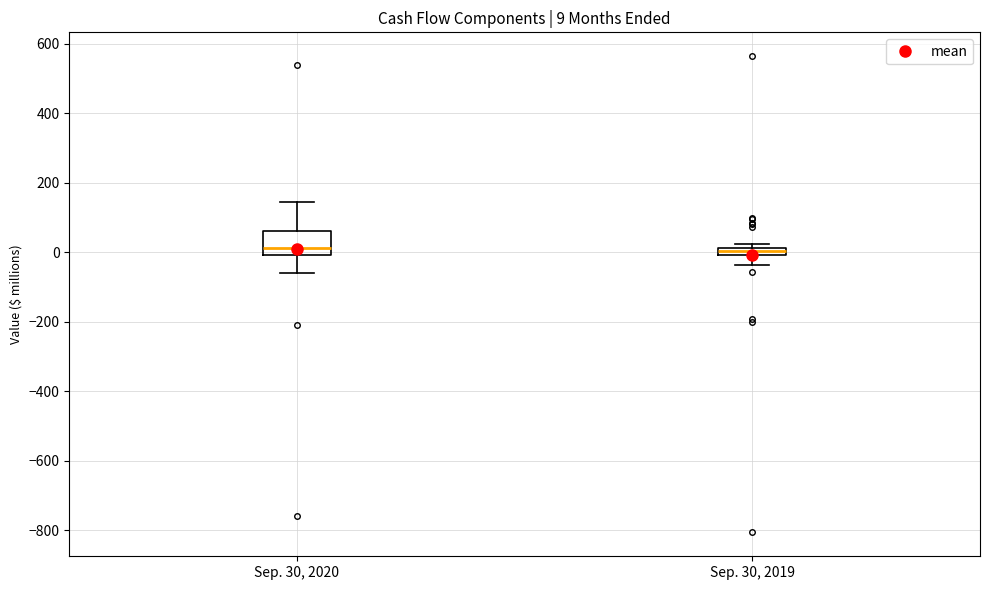

Which box is the tallest, from its lower edge to its upper edge?

Sep. 30, 2020